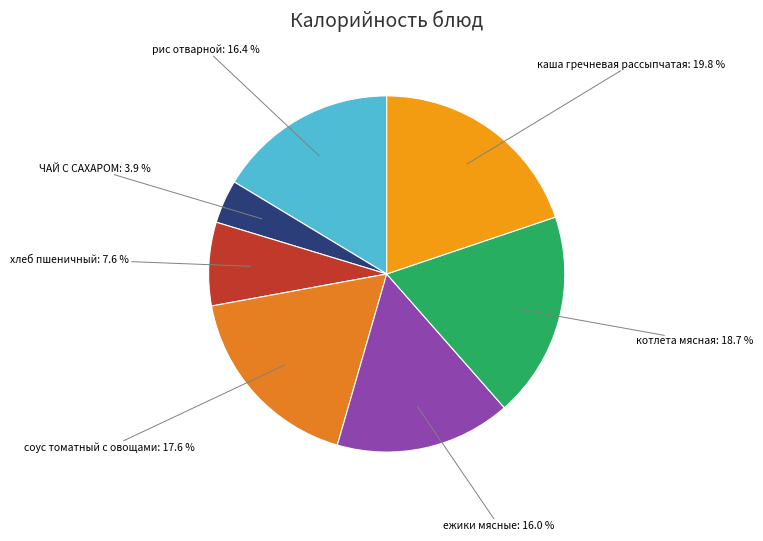

How many slices are in this pie chart?

7